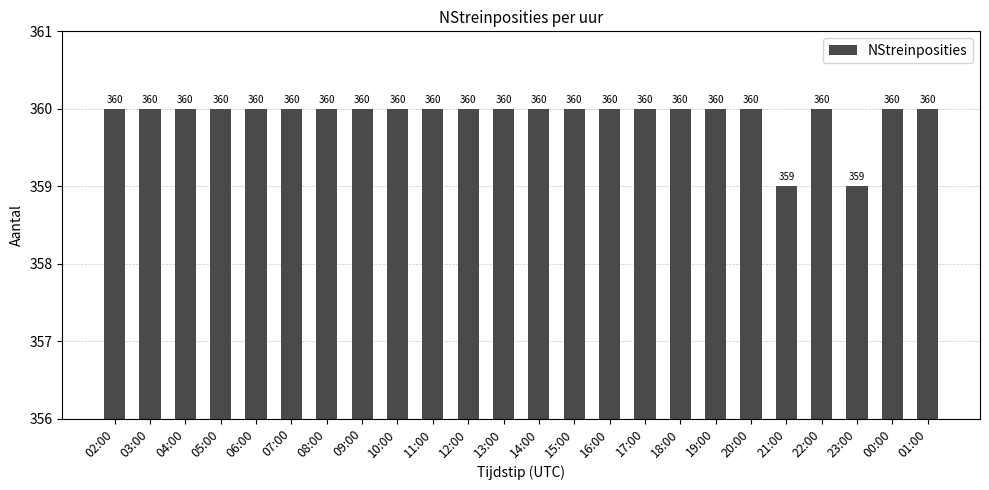

Reading left to right, extract all data points from this chart.

02:00=360	03:00=360	04:00=360	05:00=360	06:00=360	07:00=360	08:00=360	09:00=360	10:00=360	11:00=360	12:00=360	13:00=360	14:00=360	15:00=360	16:00=360	17:00=360	18:00=360	19:00=360	20:00=360	21:00=359	22:00=360	23:00=359	00:00=360	01:00=360